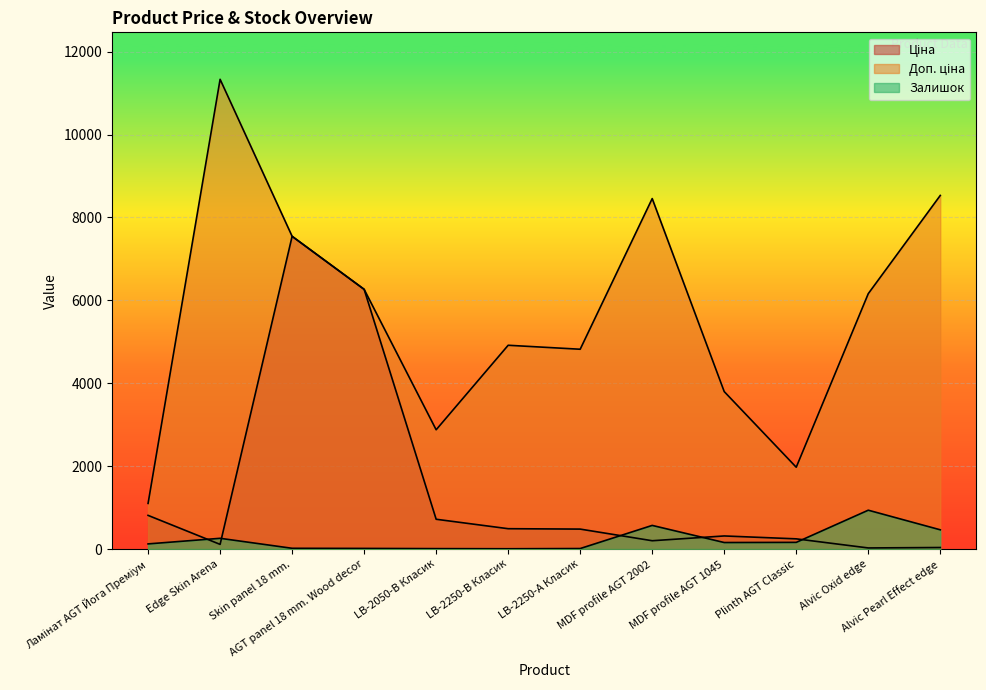

Where is the first local maximum for Залишок?

Edge Skin Arena